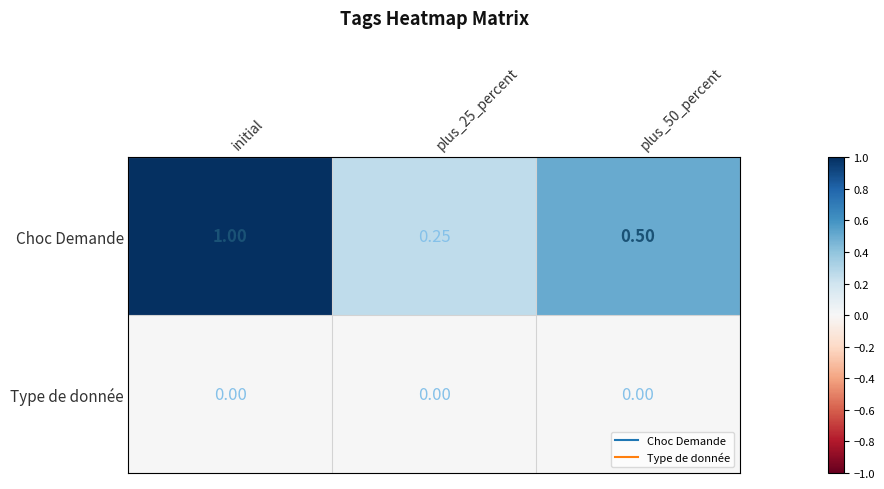

List the series in order of their overall mean, lowest first.

Type de donnée, Choc Demande